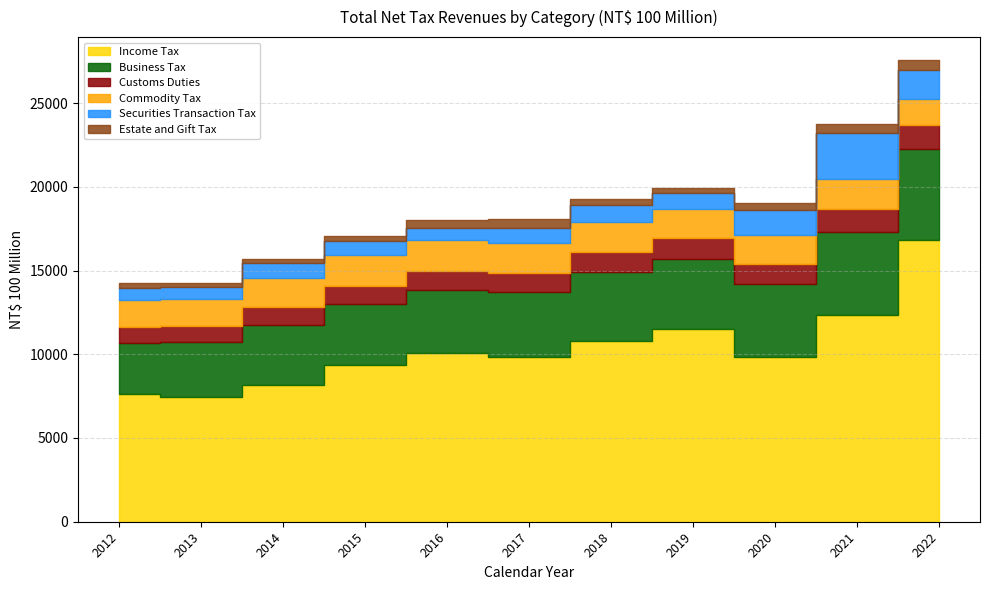

How many series are shown in this chart?

6